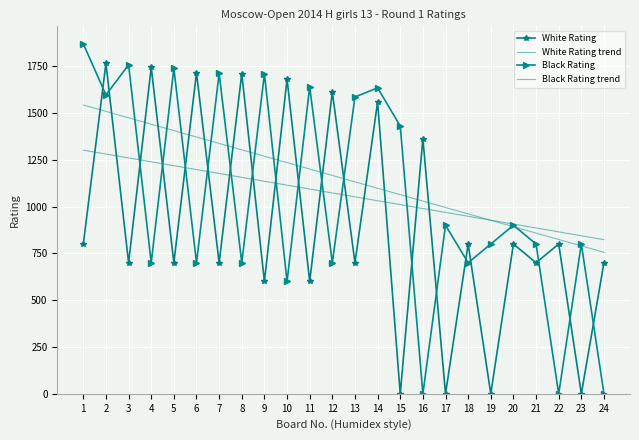

The White Rating series shows 600.0 at 9. True or false?

True